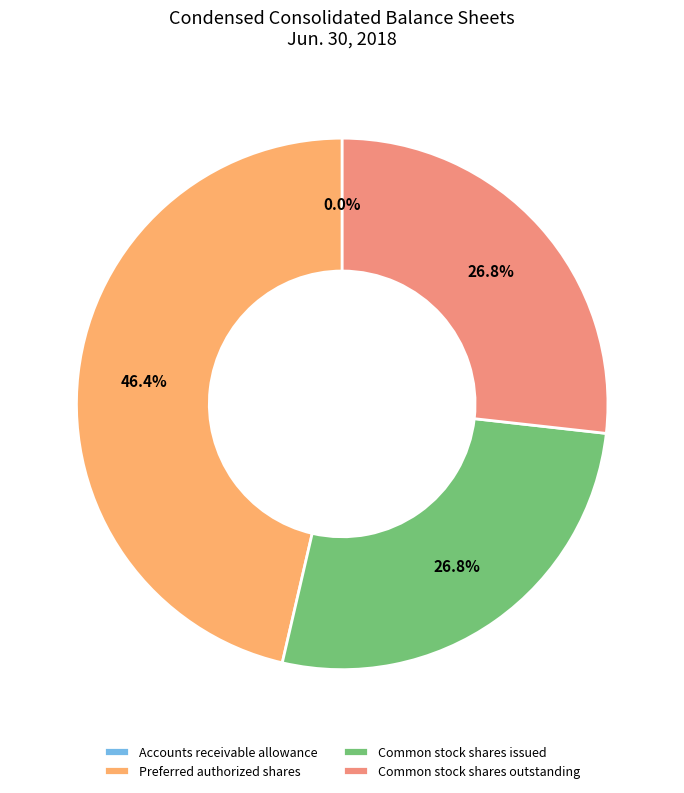

Rank the categories by value from highest to lowest.

Preferred authorized shares, Common stock shares issued, Common stock shares outstanding, Accounts receivable allowance